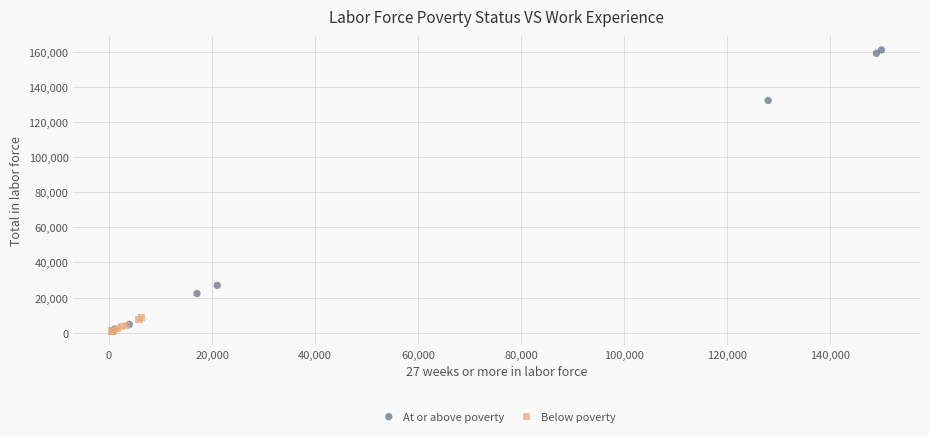

Which series has the largest Y range (max minus min)?

At or above poverty